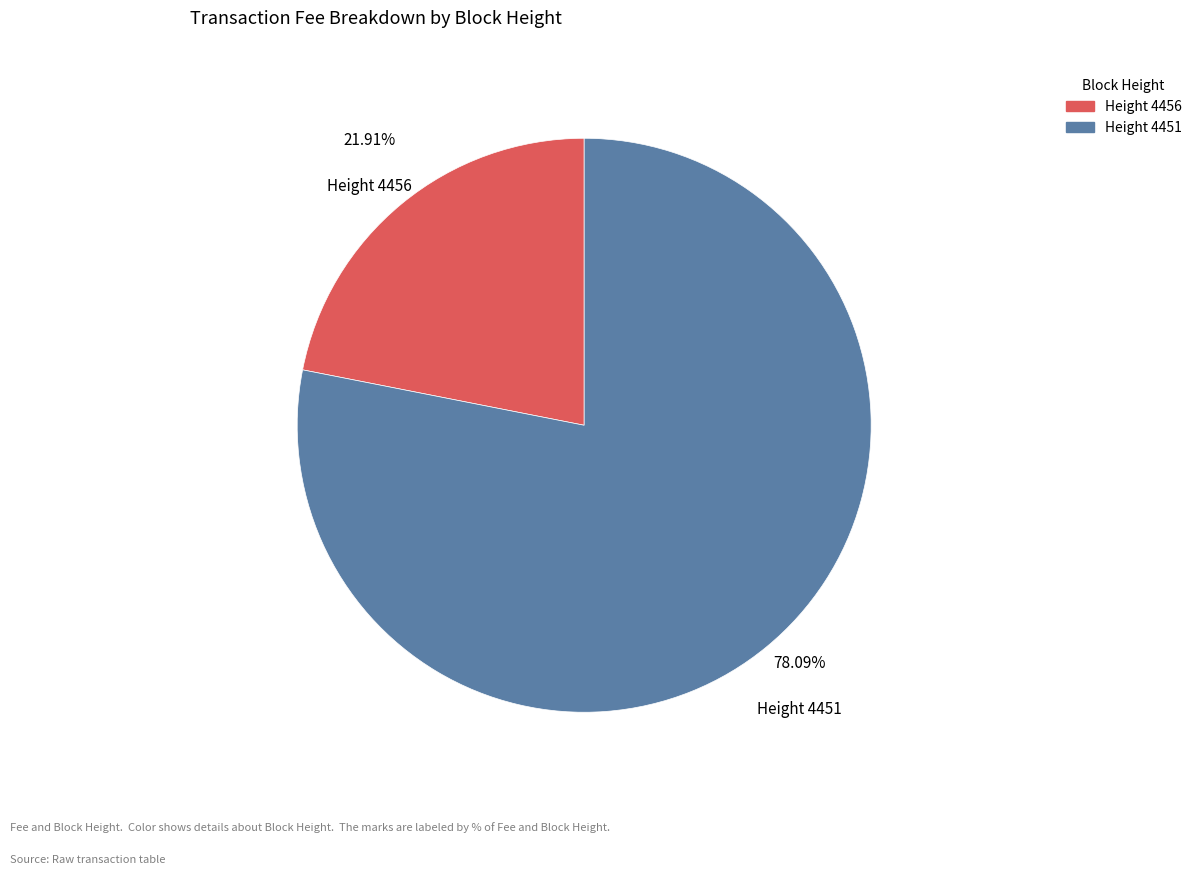

Is there a majority slice in this chart?

Yes